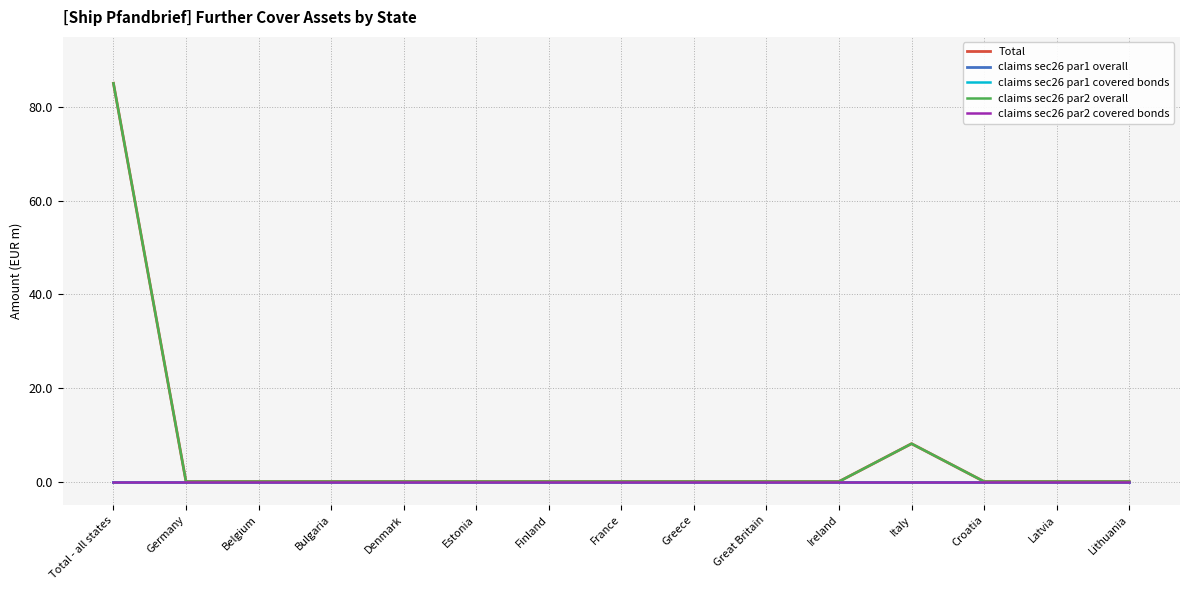

True or false: claims sec26 par1 overall has a value of 0.0 at Denmark.

True